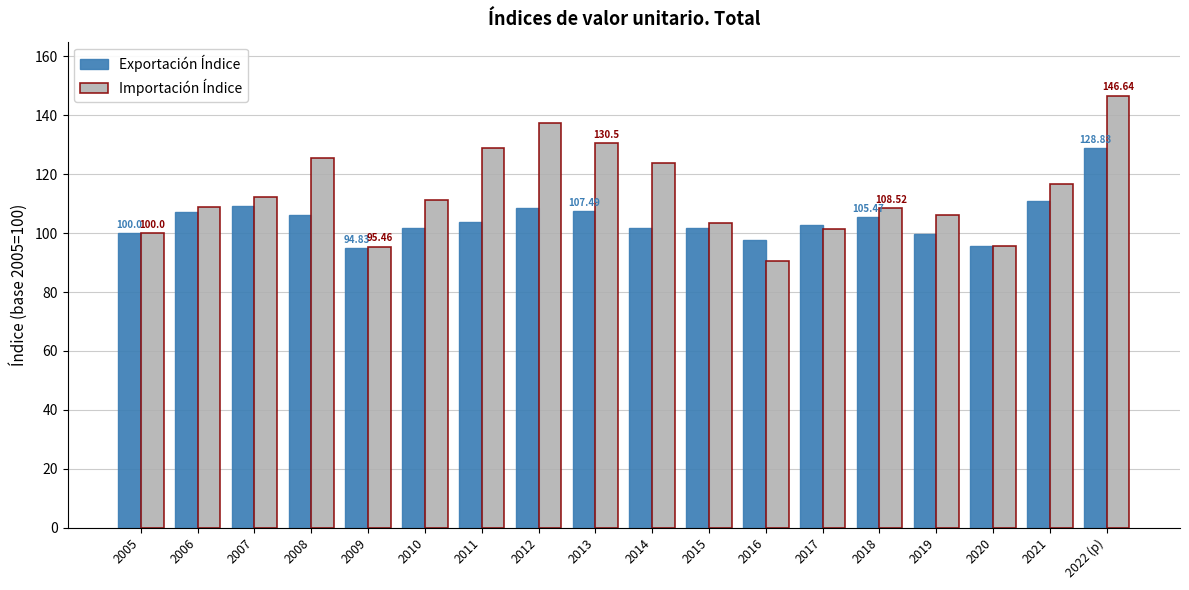

At which category does the chart reach its minimum across all series?

2016